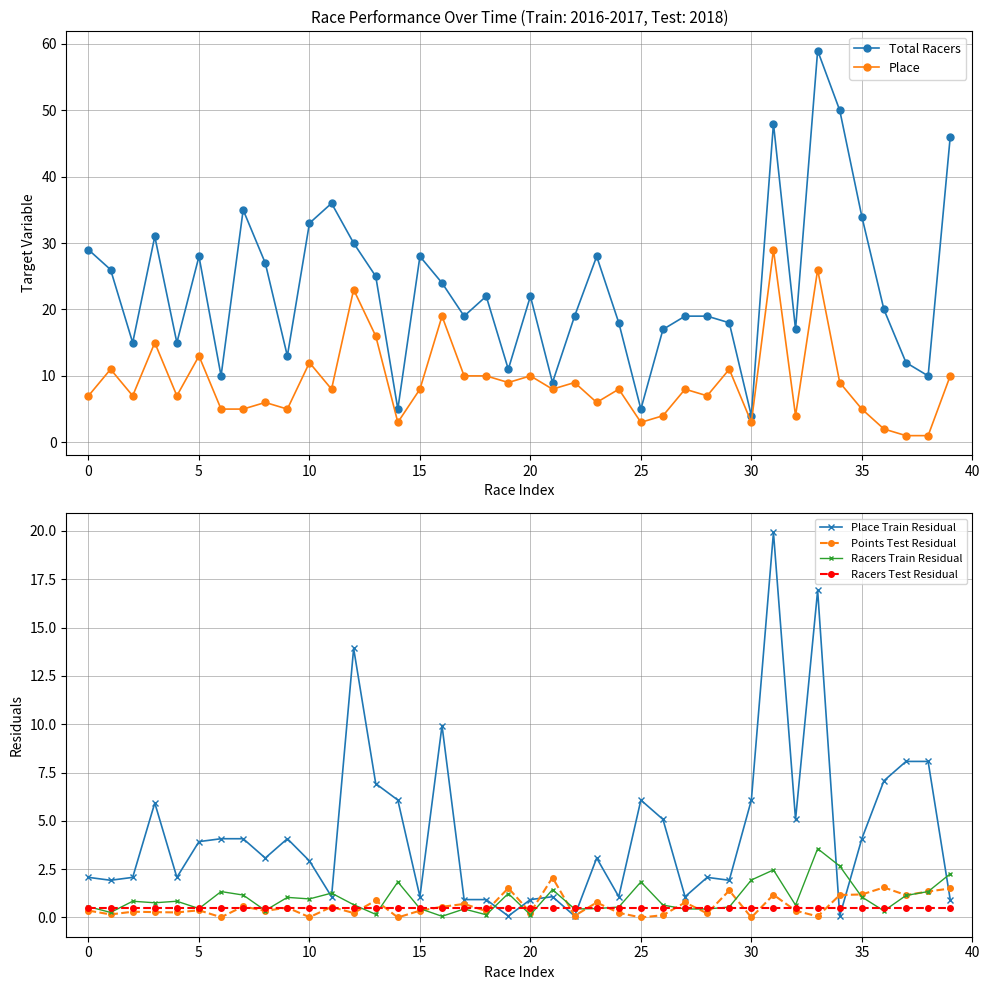

What is the difference between the highest and lowest values at 19?

10.9